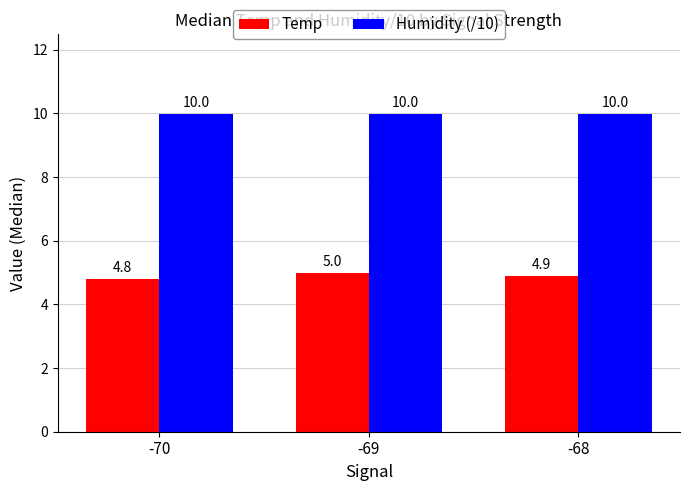

What value does the Humidity (/10) series have at -69?

10.0